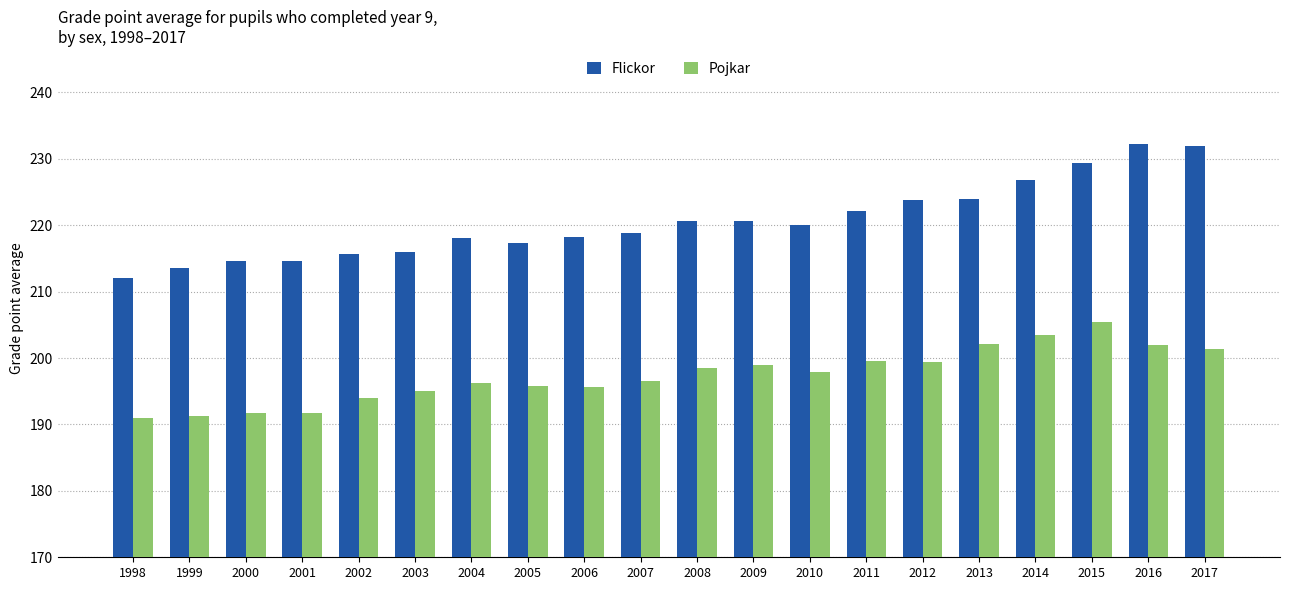

What are all the series names shown in the legend?

Flickor, Pojkar